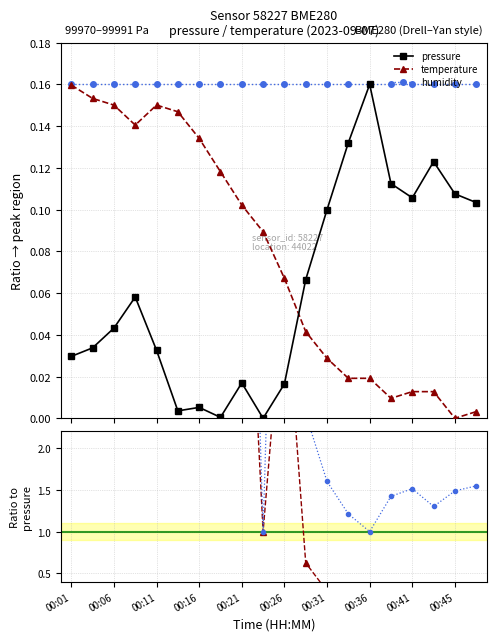

How many values in pressure are above zero?

19